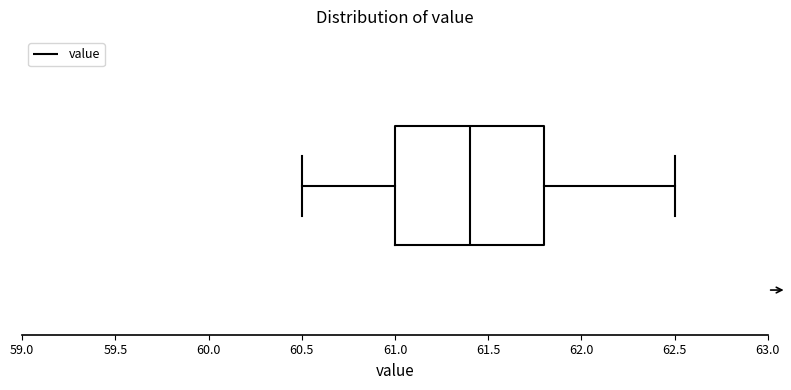

Transcribe this box plot: give where the median line is, the range the box spans, and where the two whiskers end, as read against the x-axis. The values are not printed on the chart, so give them approximately, as read against the axis.

median 61.4, box 61.0 to 61.8, whiskers 60.5 to 62.5